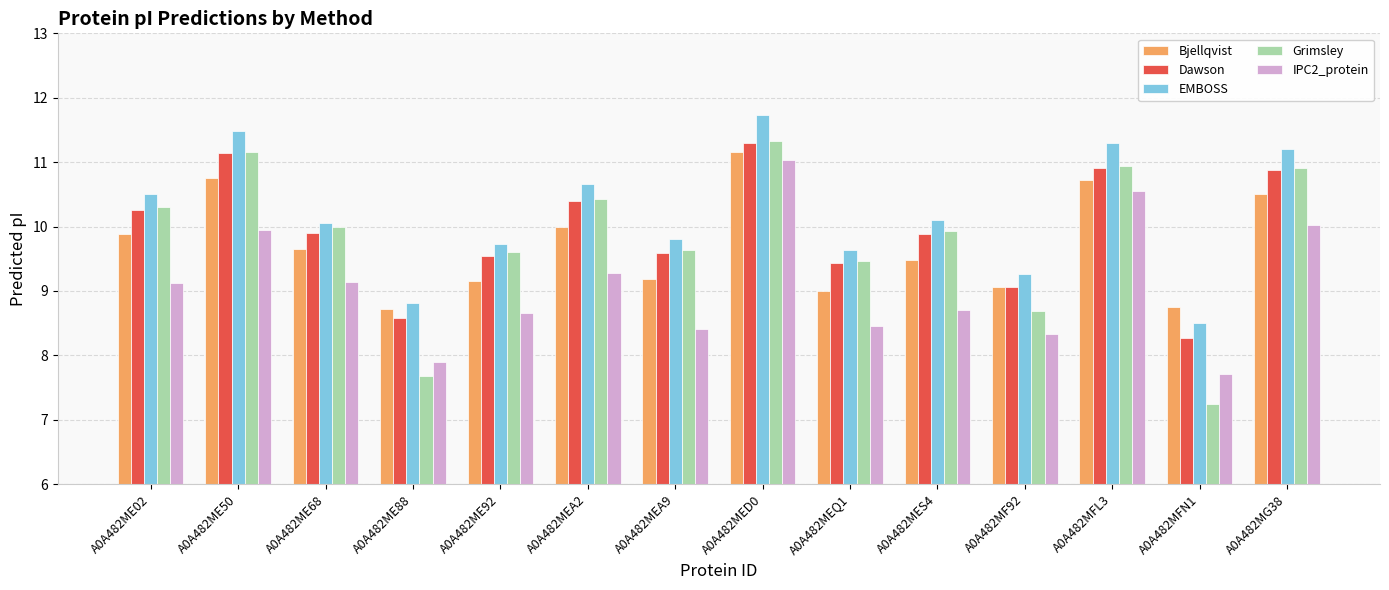

Which label corresponds to the largest value in the chart?

A0A482MED0